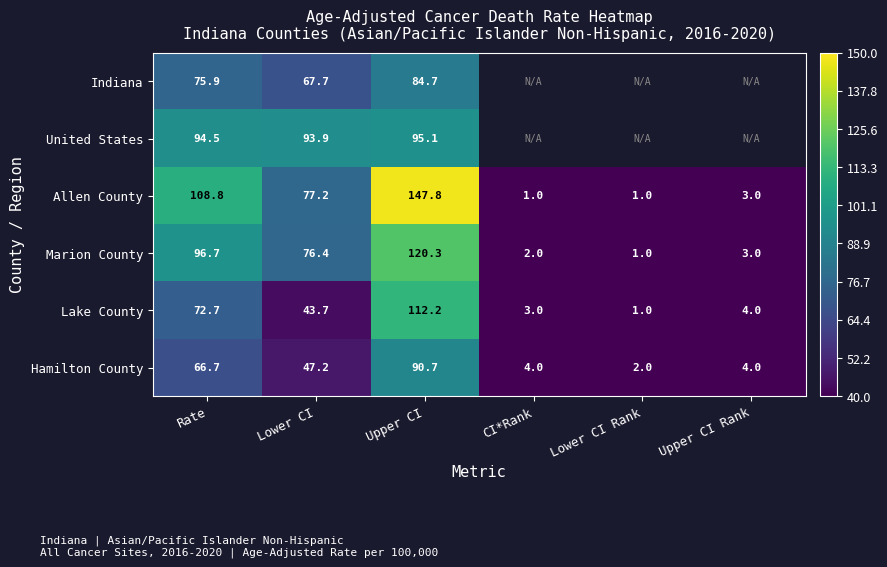

What is the difference between the highest and lowest values at Upper CI?

63.1